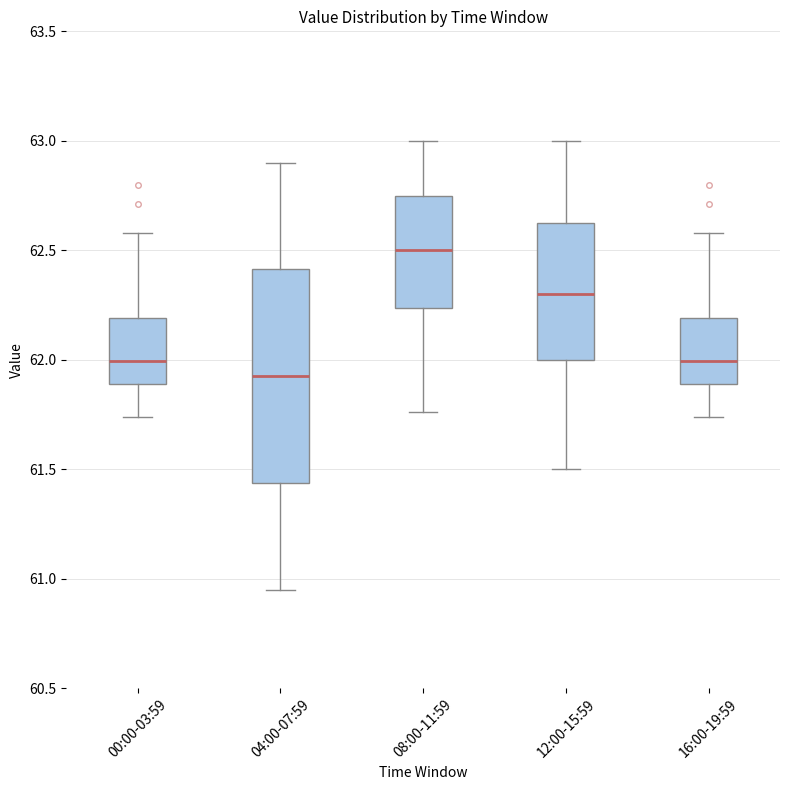

Which box has the lowest median line?

04:00-07:59